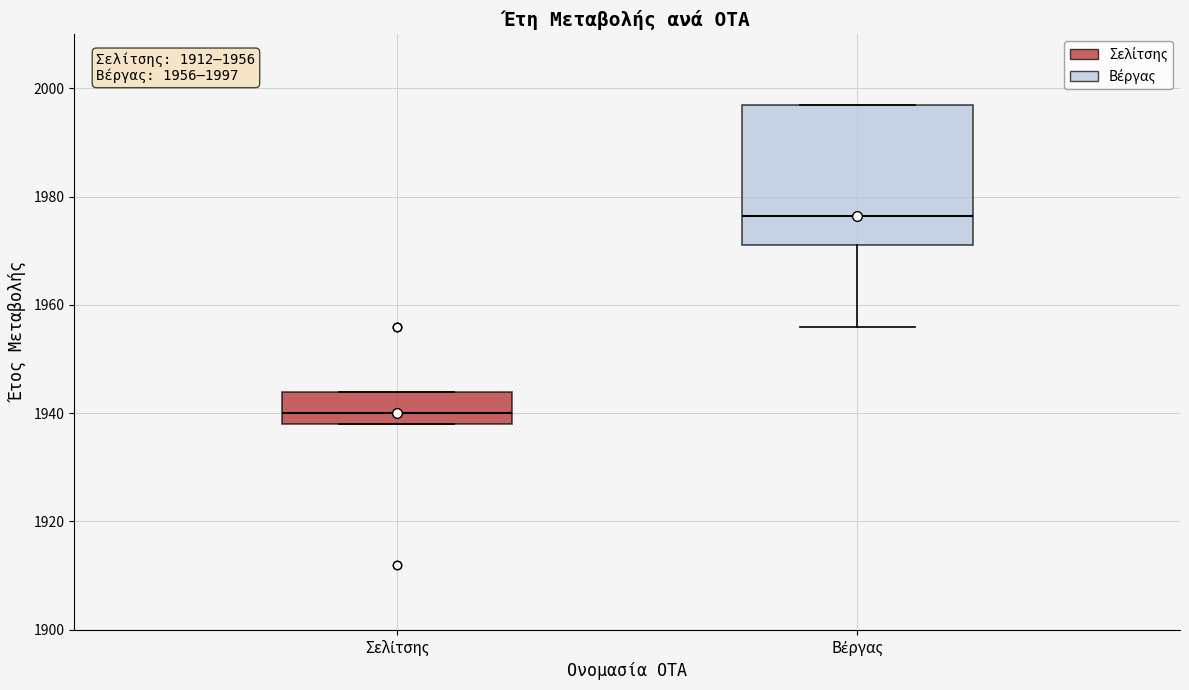

Comparing the boxes themselves (not the whiskers), which one is the tallest?

Βέργας